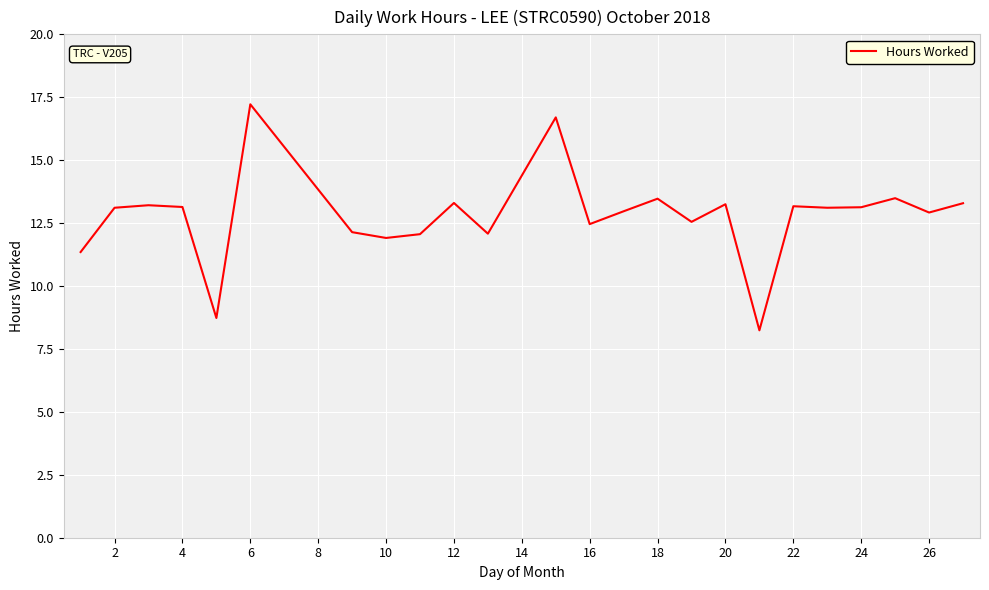

What is the greatest value displayed?

17.2